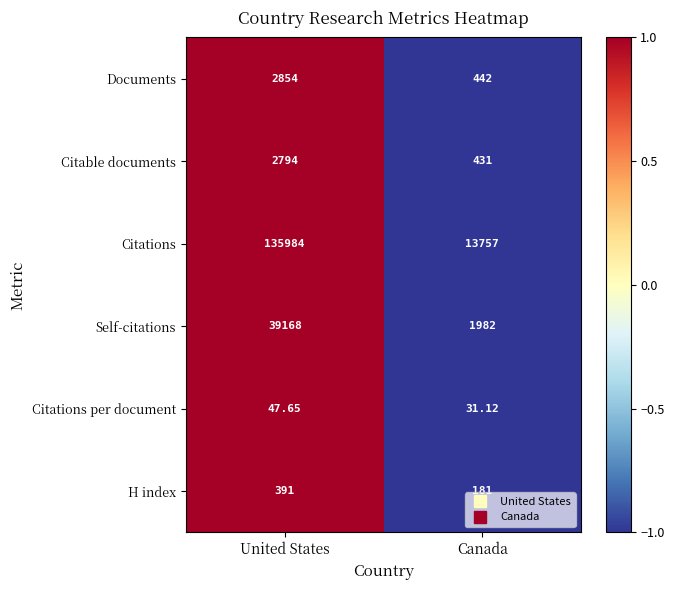

Between United States and Canada, which series saw the biggest shift?

Citations